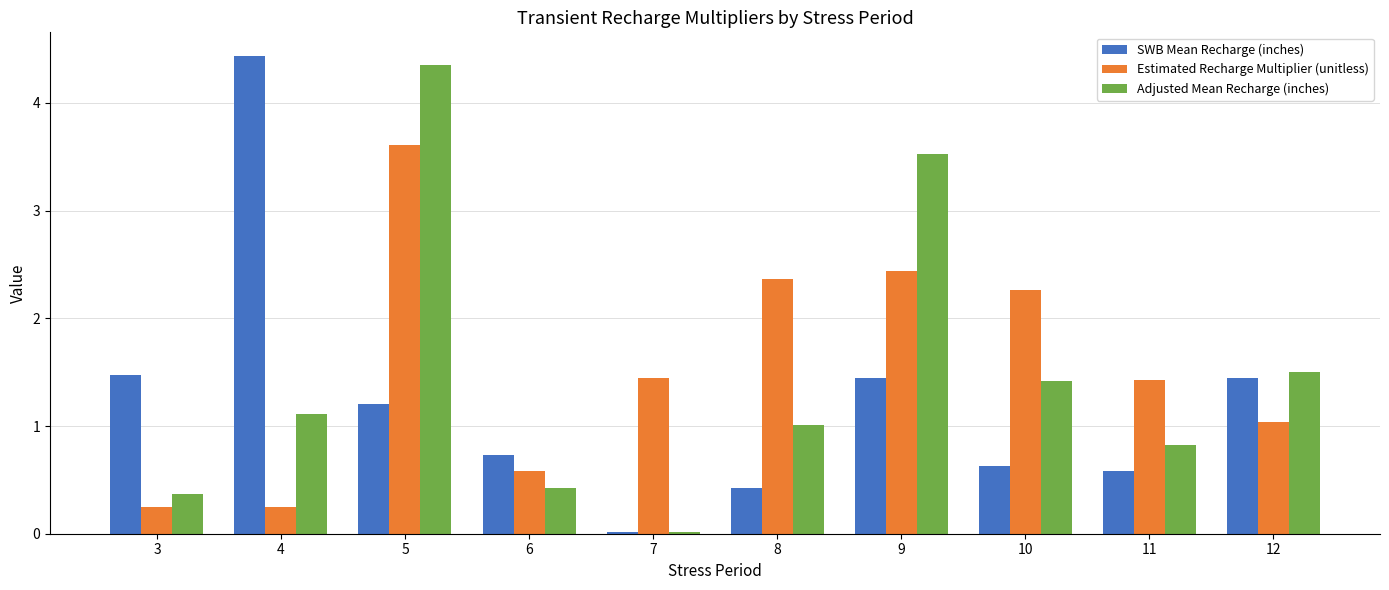

True or false: SWB Mean Recharge (inches) has a value of 6.1 at 4.

False